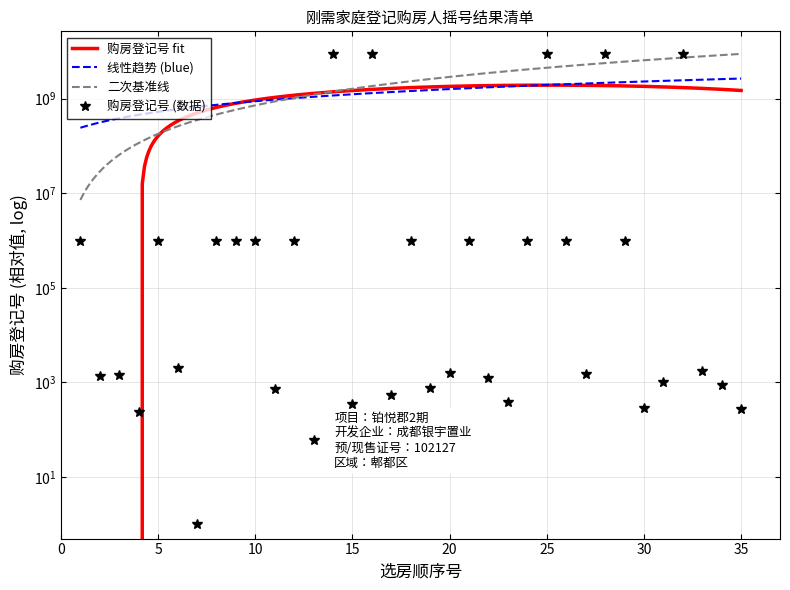

How many data points does each series have?

35